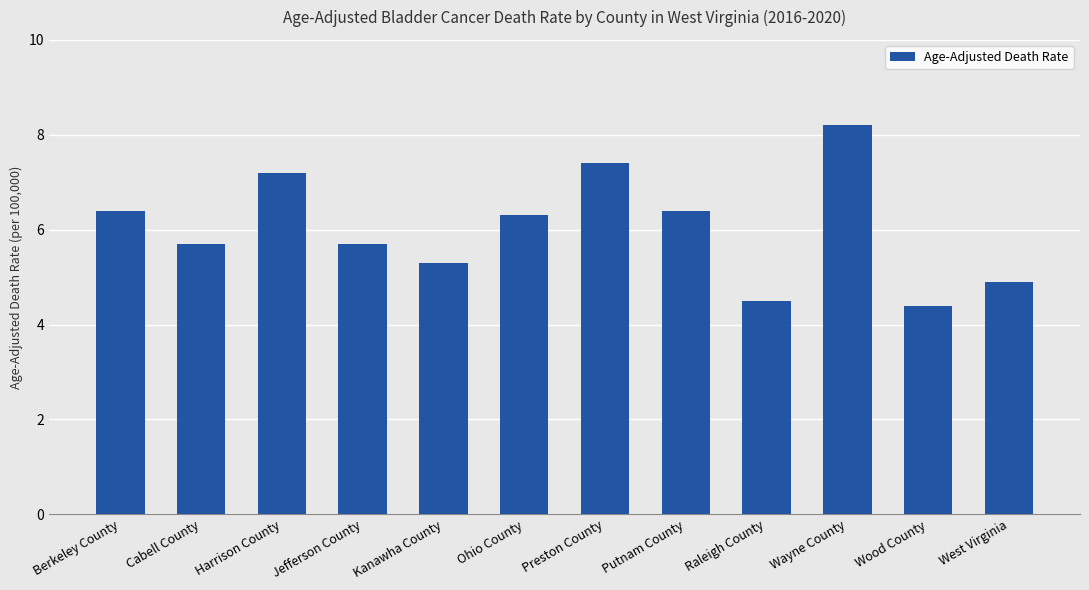

At which label does the data first exceed 6?

Berkeley County